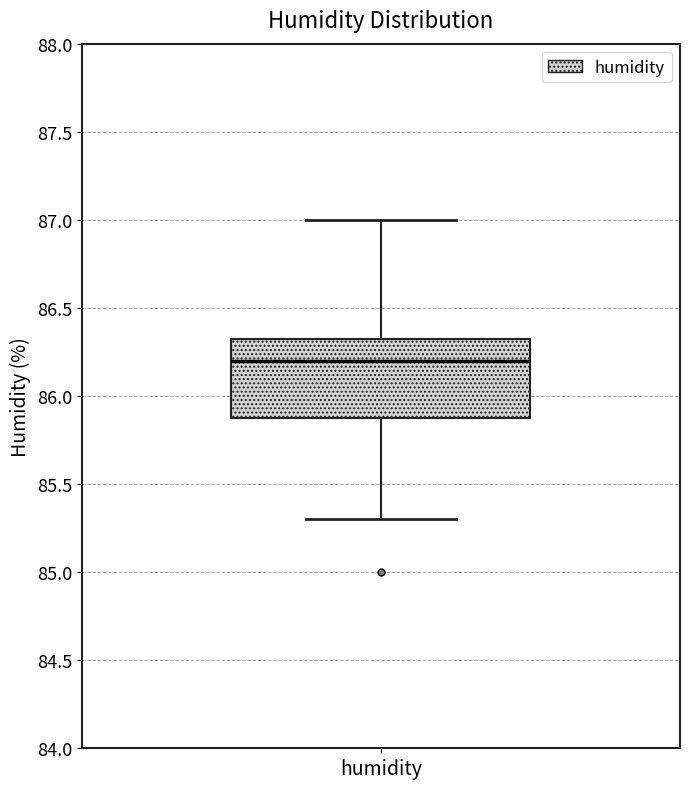

Transcribe this box plot: give where the median line is, the range the box spans, and where the two whiskers end, as read against the y-axis. The values are not printed on the chart, so give them approximately, as read against the axis.

median 86.20, box 85.90 to 86.35, whiskers 85.30 to 87.00